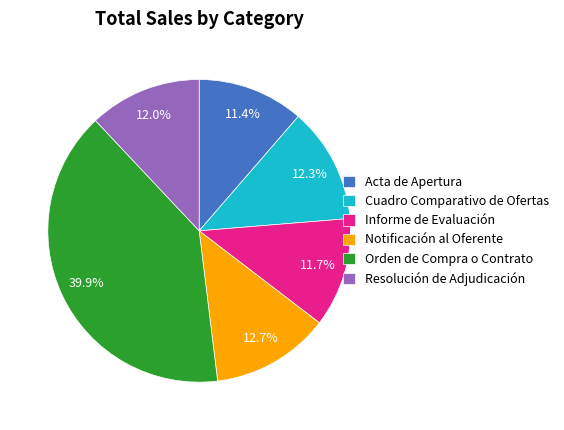

Approximately how many times larger is the value at Resolución de Adjudicación compared to Notificación al Oferente?

0.9